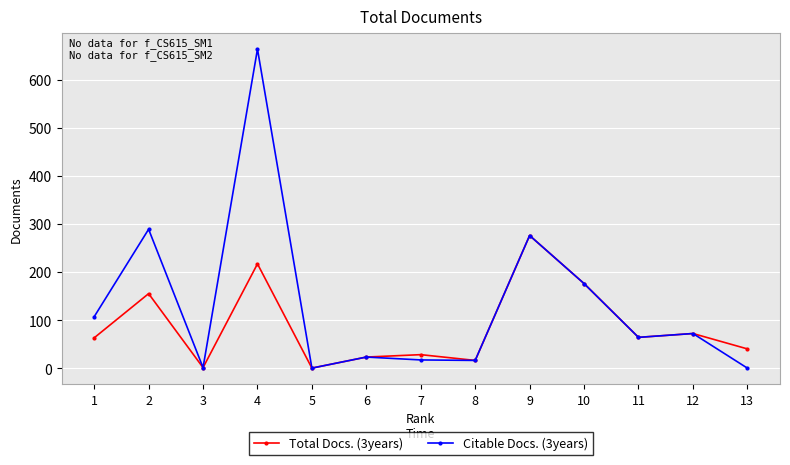

How many distinct data groups are displayed?

2